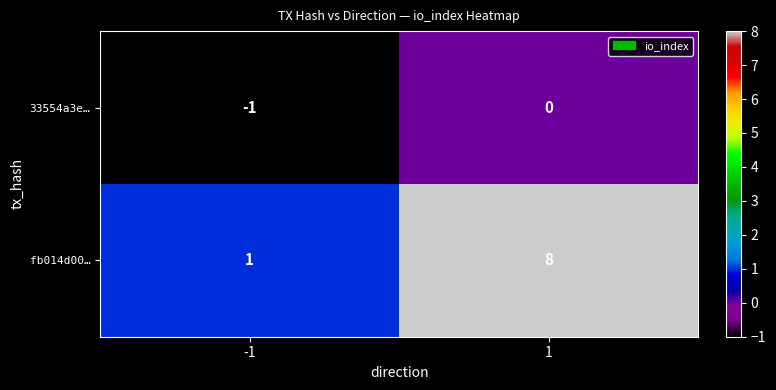

Rank the series by their maximum value, from highest to lowest.

fb014d00…, 33554a3e…